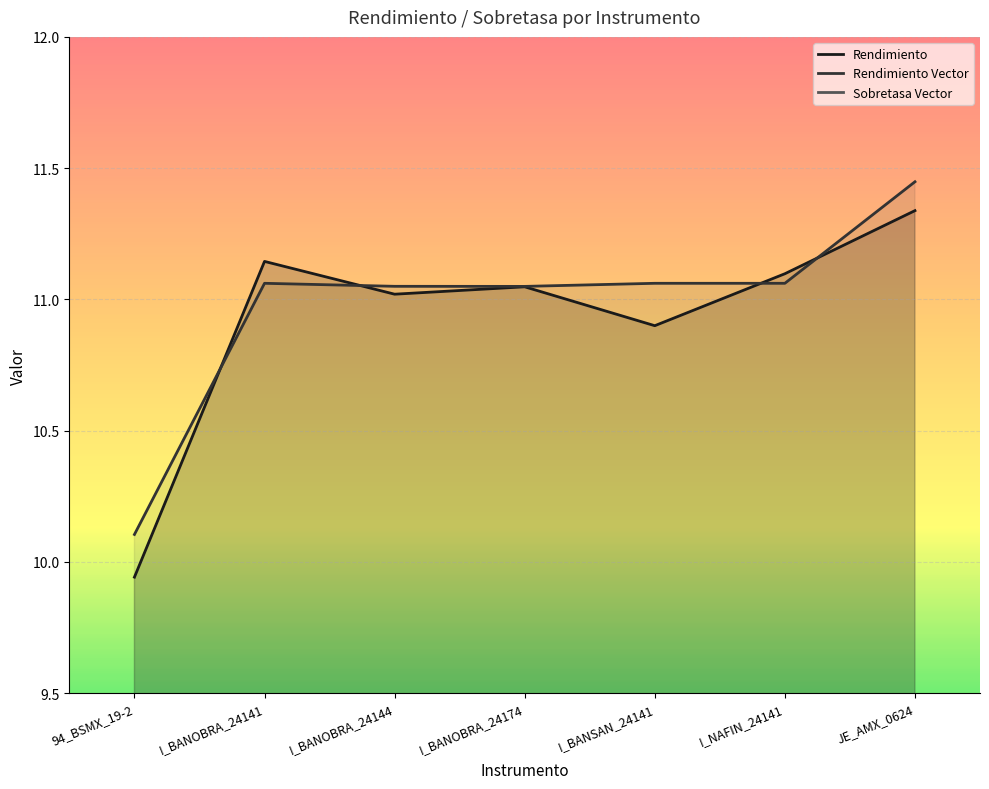

How many data points in Rendimiento are above 11?

5